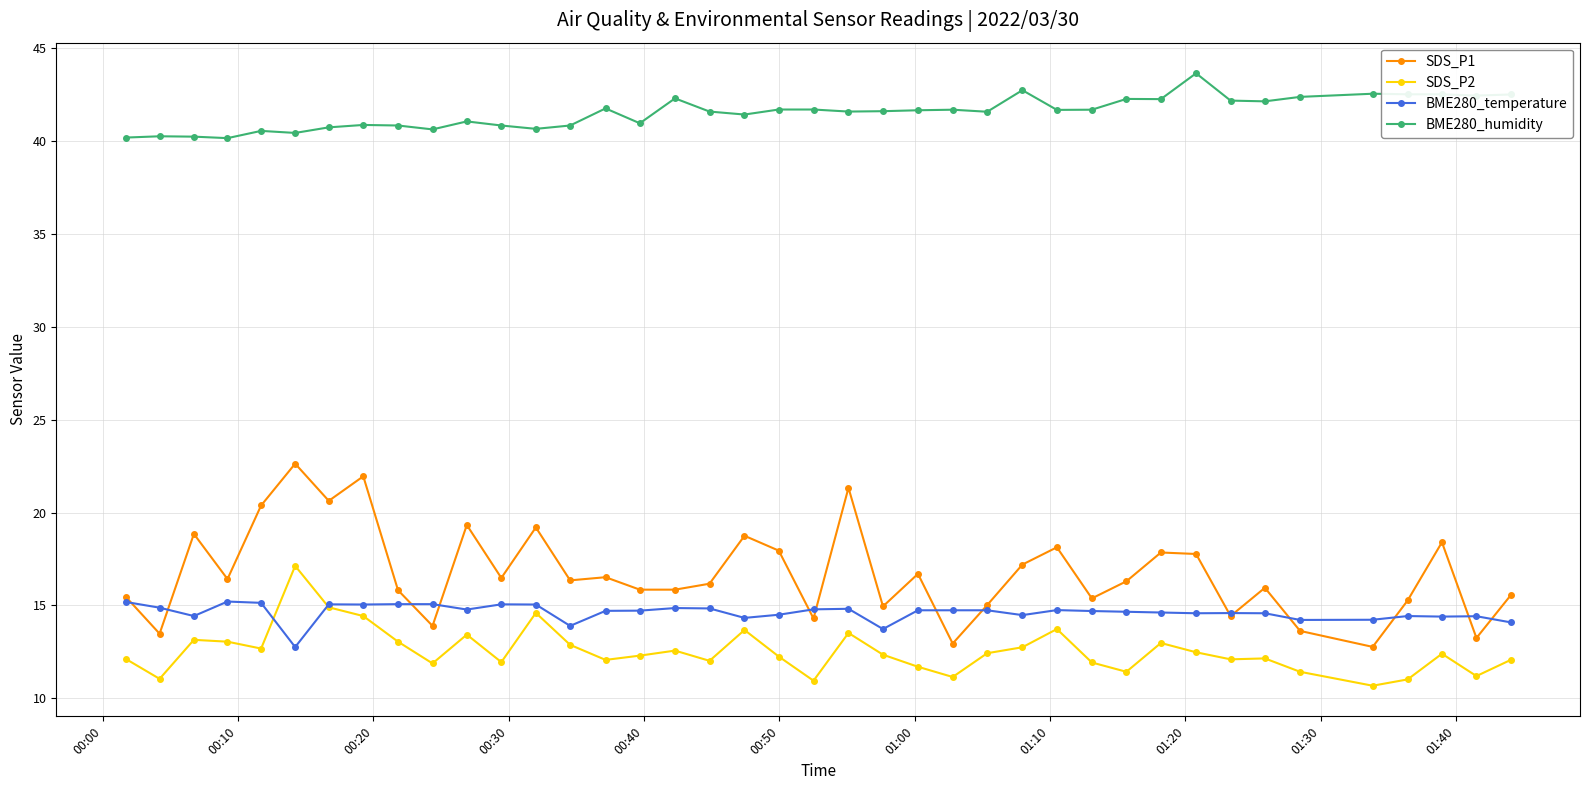

Which series has the largest range (max minus min)?

SDS_P1